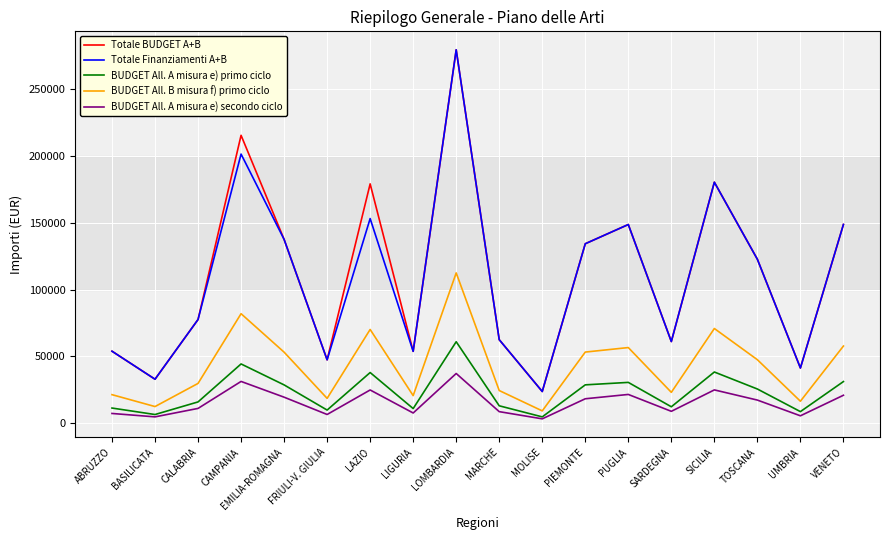

How many values in the Totale BUDGET A+B series exceed 122635?

9